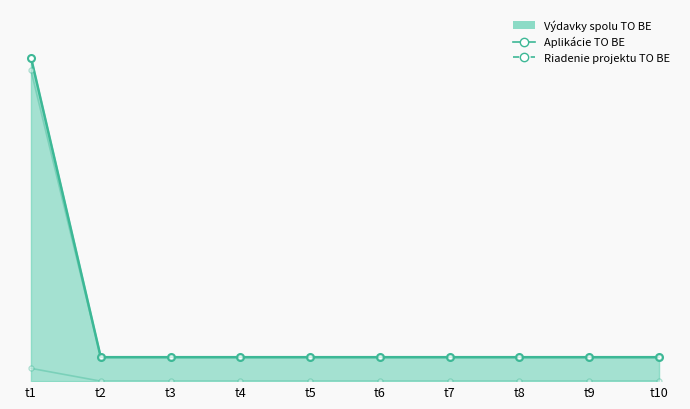

Does the chart have visible grid lines?

No